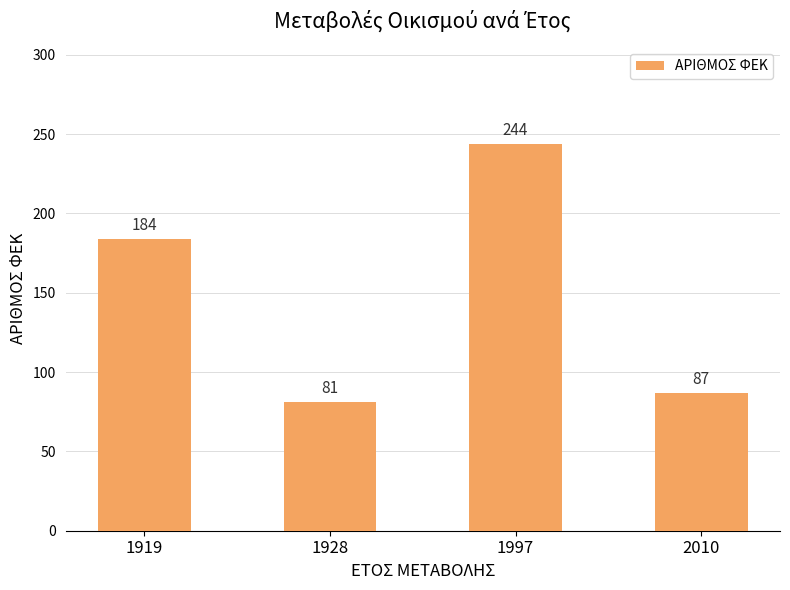

What is the greatest value displayed?

244